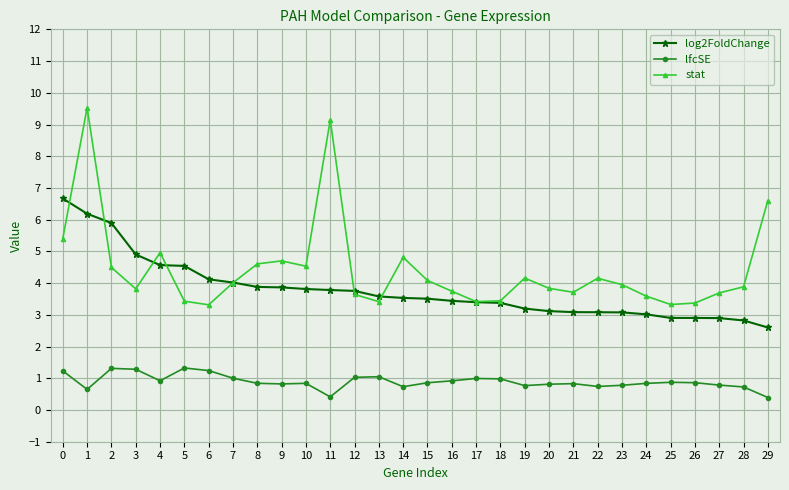

What is the value of the lfcSE point at the 14th from the left?

1.0